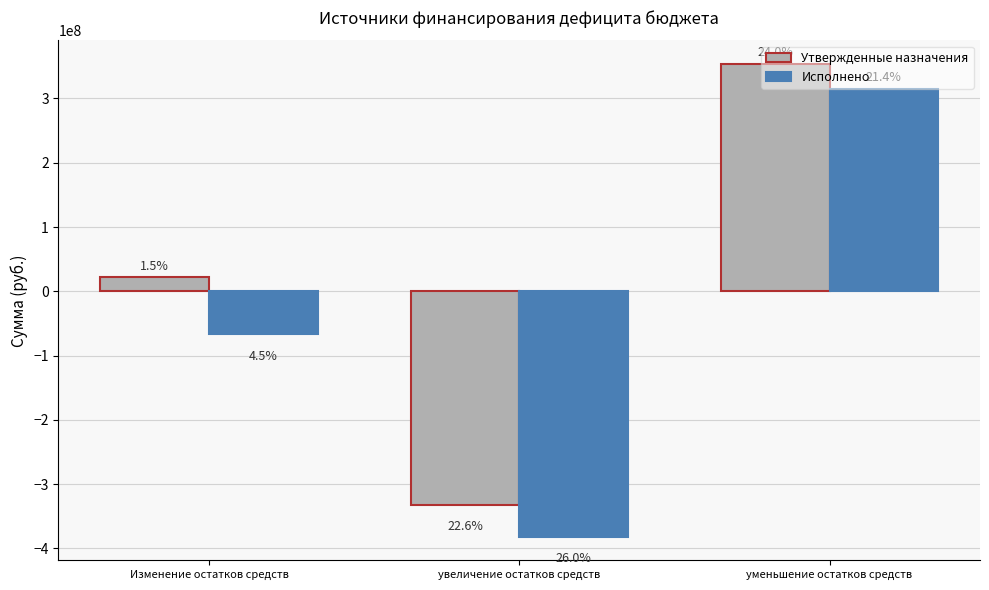

What is the sum of the Утвержденные назначения values at увеличение остатков средств and Изменение остатков средств?

-310319981.3